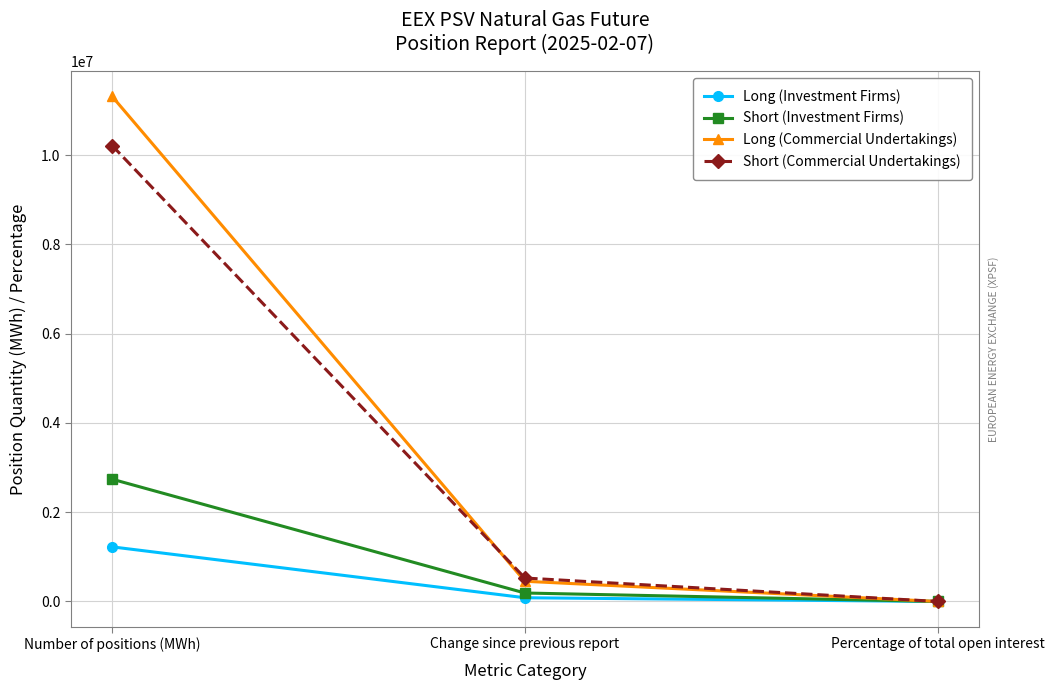

What position from the left is Change since previous report?

2